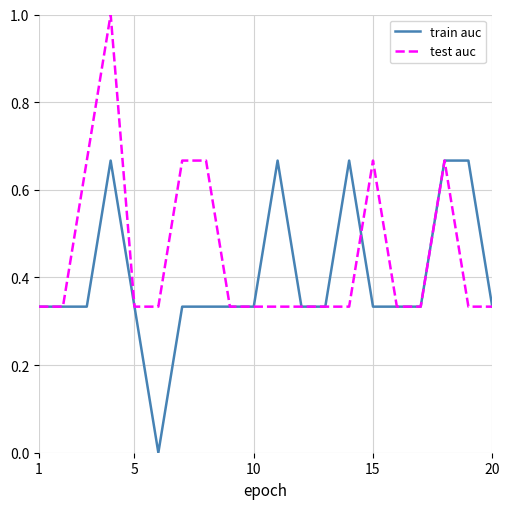

Does the chart display data point markers on the line(s)?

No